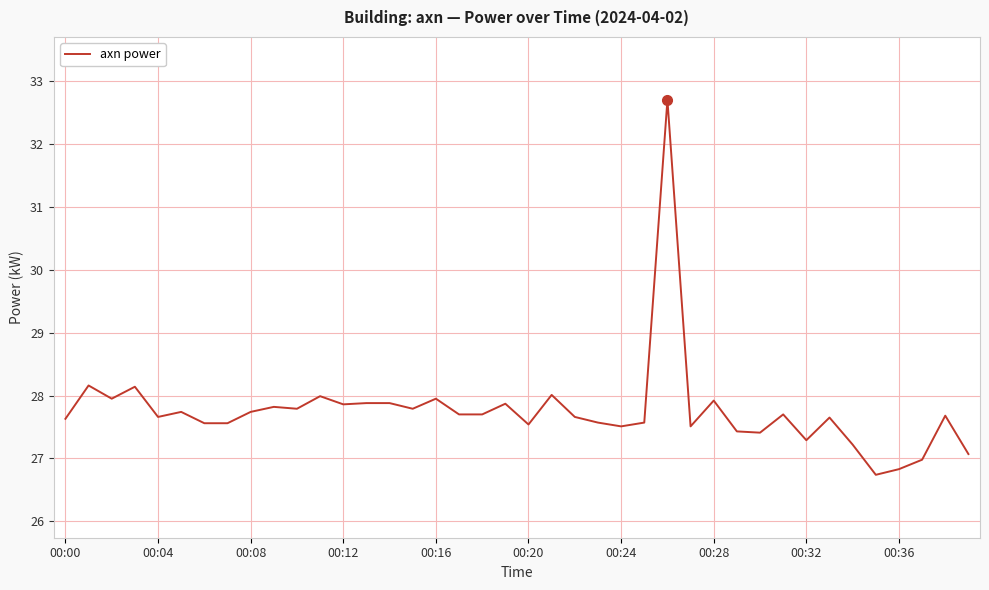

What is the difference between the maximum and minimum values?

6.0